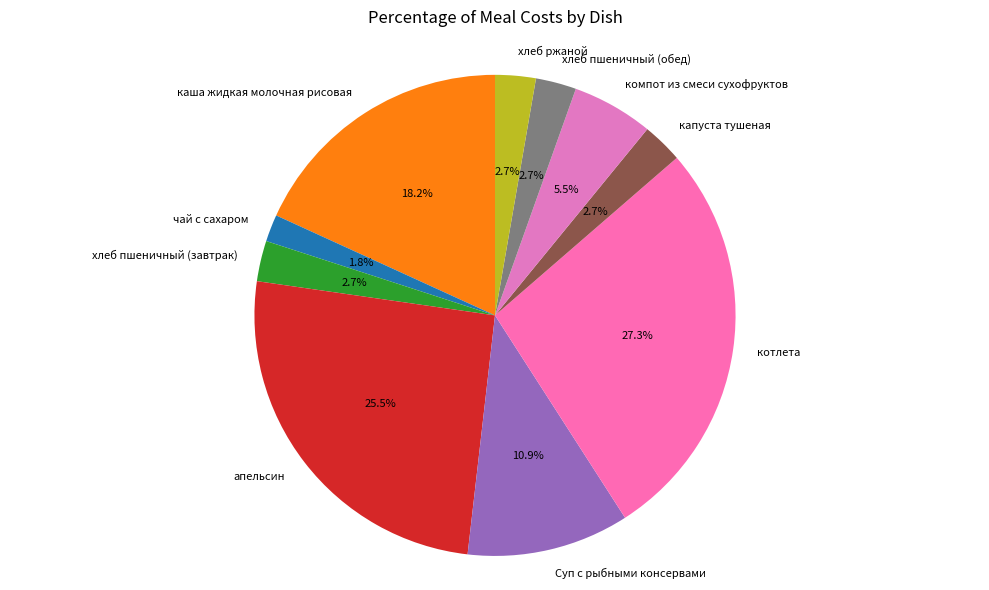

Combined, what portion of the pie is апельсин and капуста тушеная?

28.2%